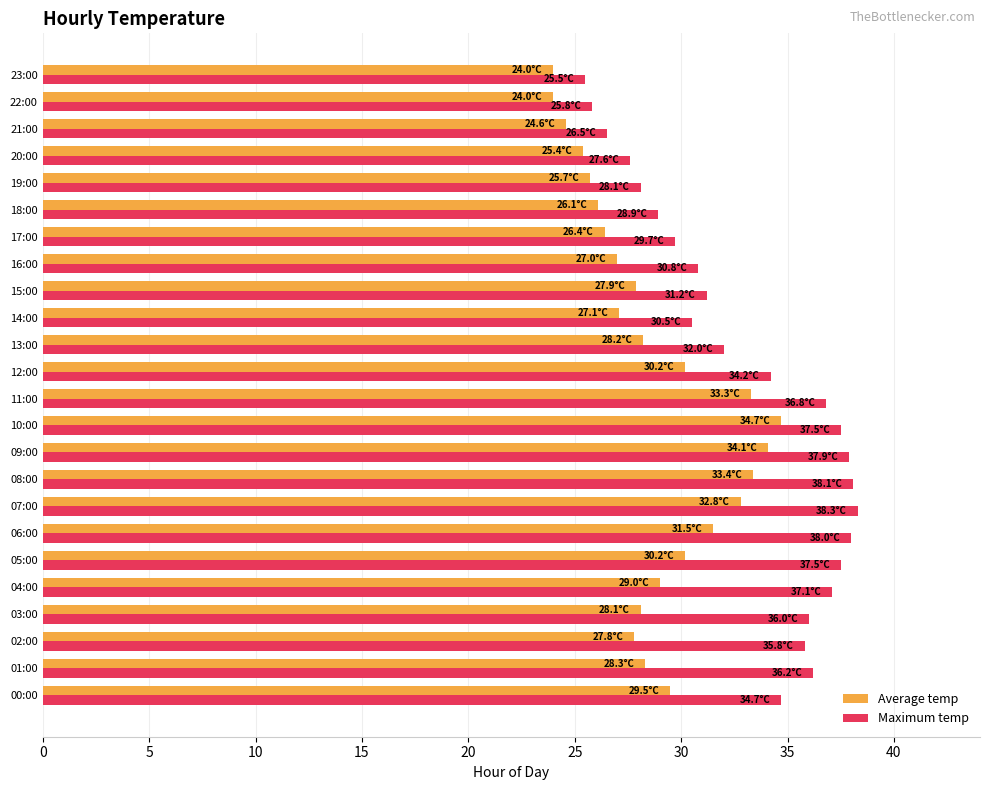

List the series in order of their overall mean, lowest first.

Average temp, Maximum temp